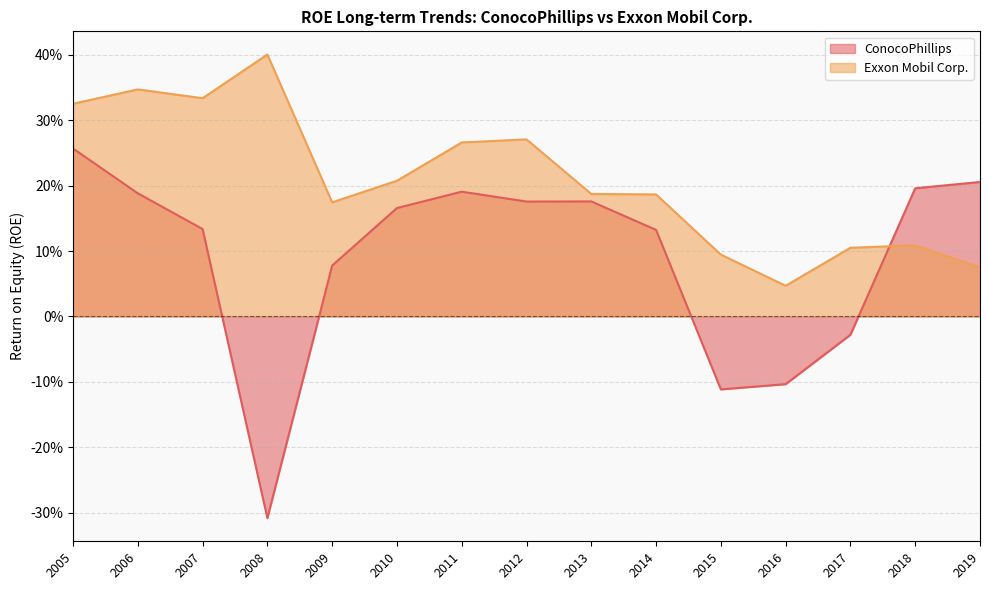

Which series has the largest total across all categories?

Exxon Mobil Corp.